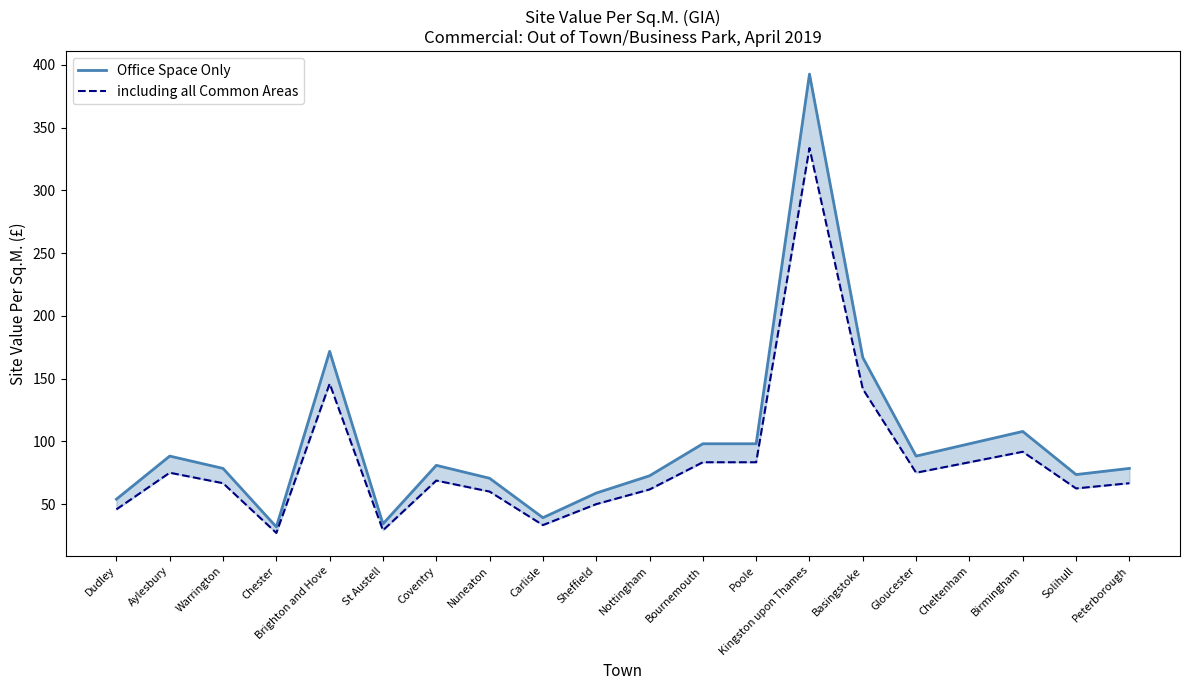

What is the difference between the including all Common Areas values at Nuneaton and Poole?

23.4